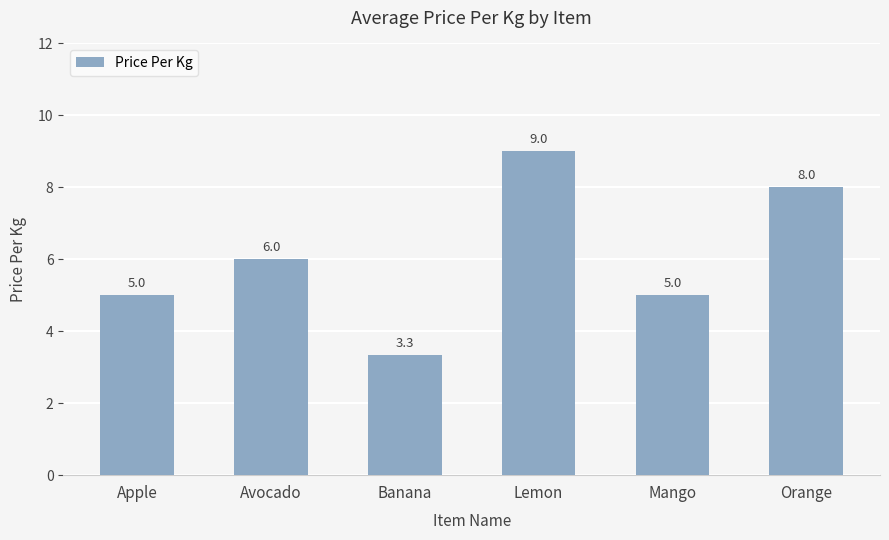

What is the change in value from Lemon to Orange?

-1.0